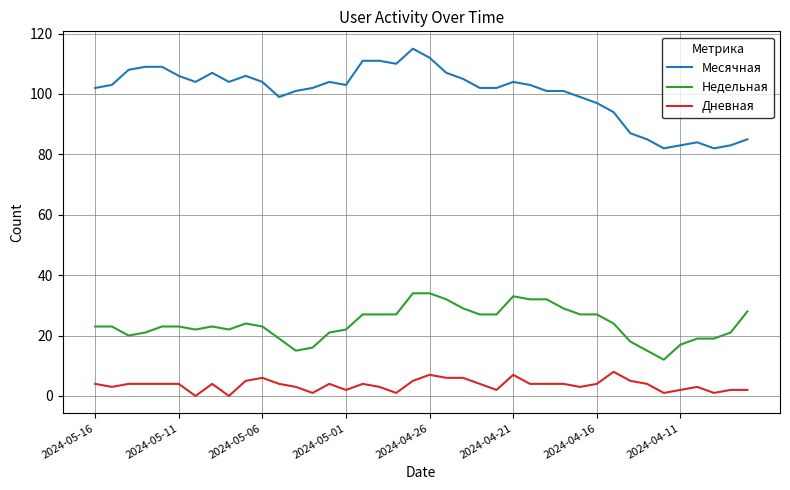

What is the greatest value displayed?

115